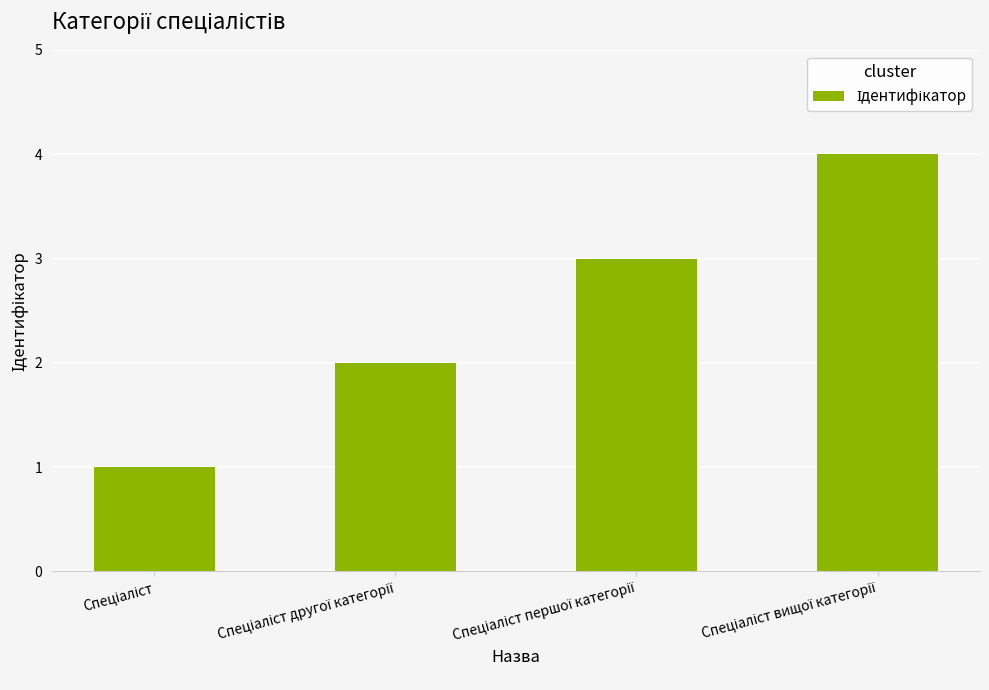

What is the greatest value displayed?

4